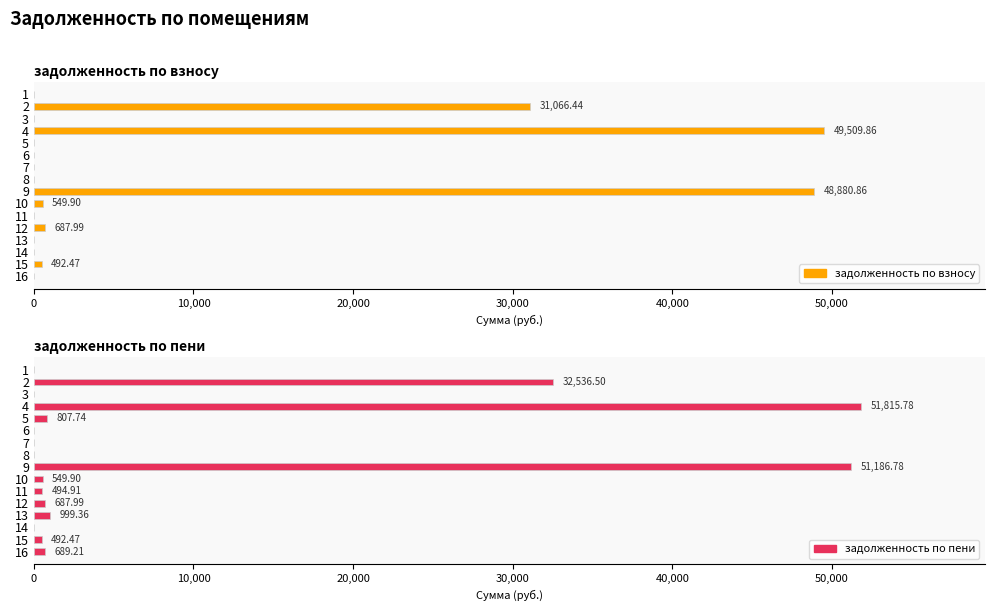

What is the label of the 8th bar from the left?

7